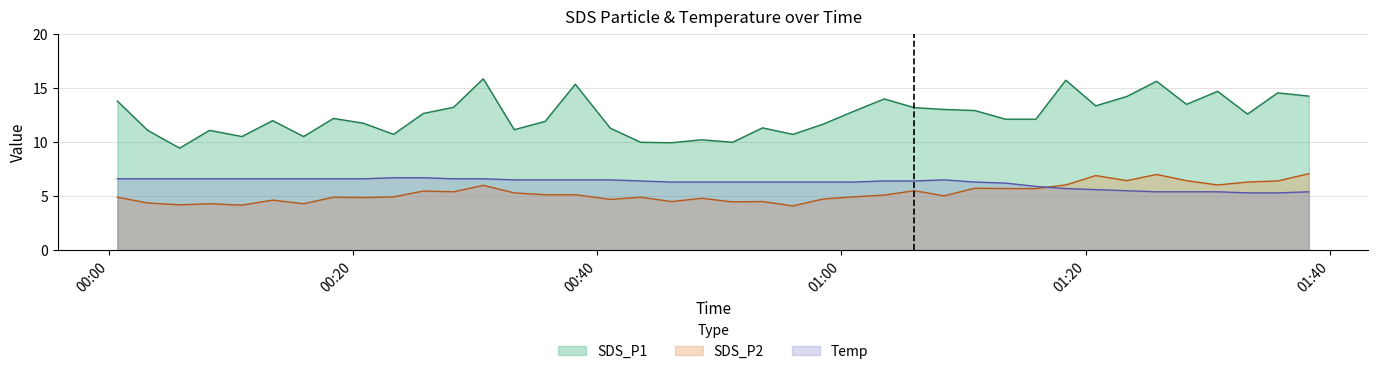

True or false: SDS_P1 and SDS_P2 cross at least once.

False